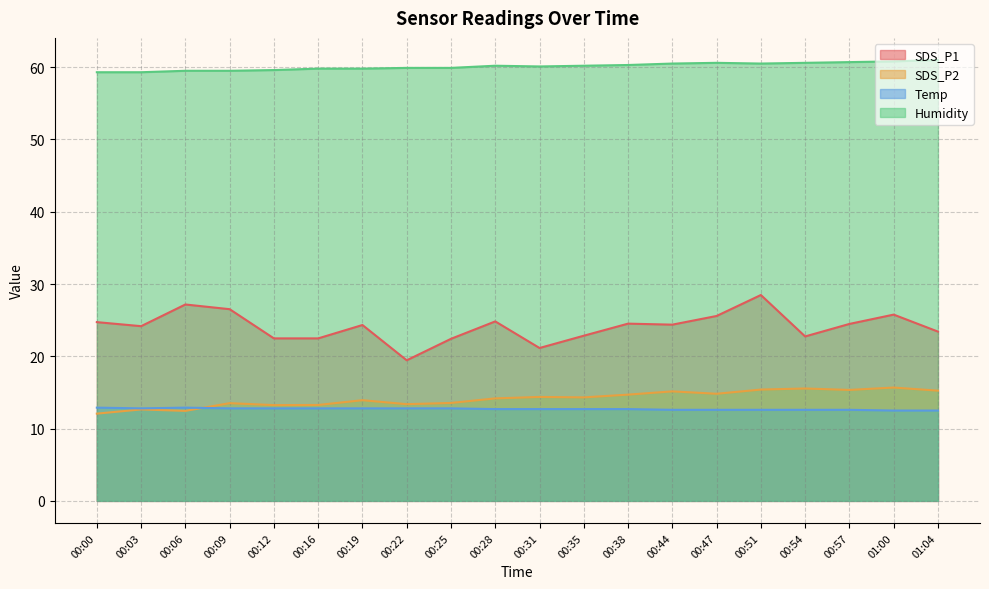

True or false: Temp and SDS_P1 cross at least once.

False